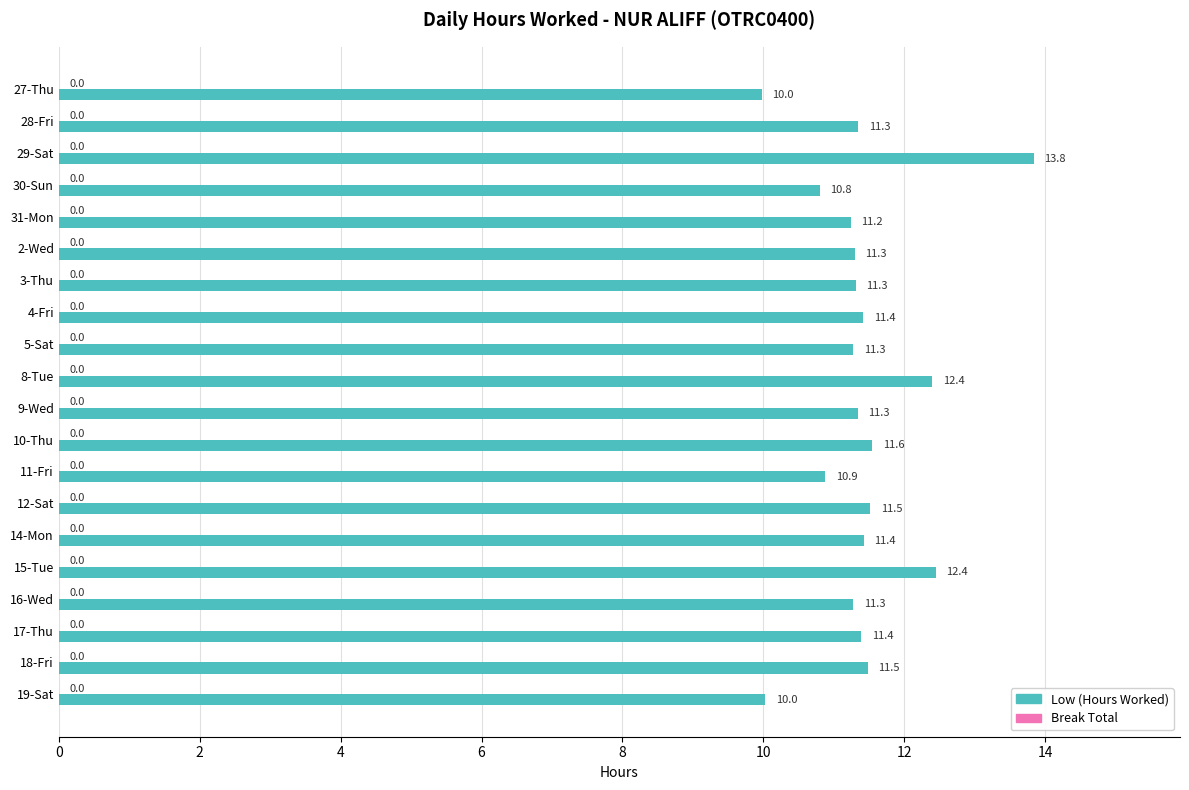

What is the label of the 7th bar from the top?

3-Thu